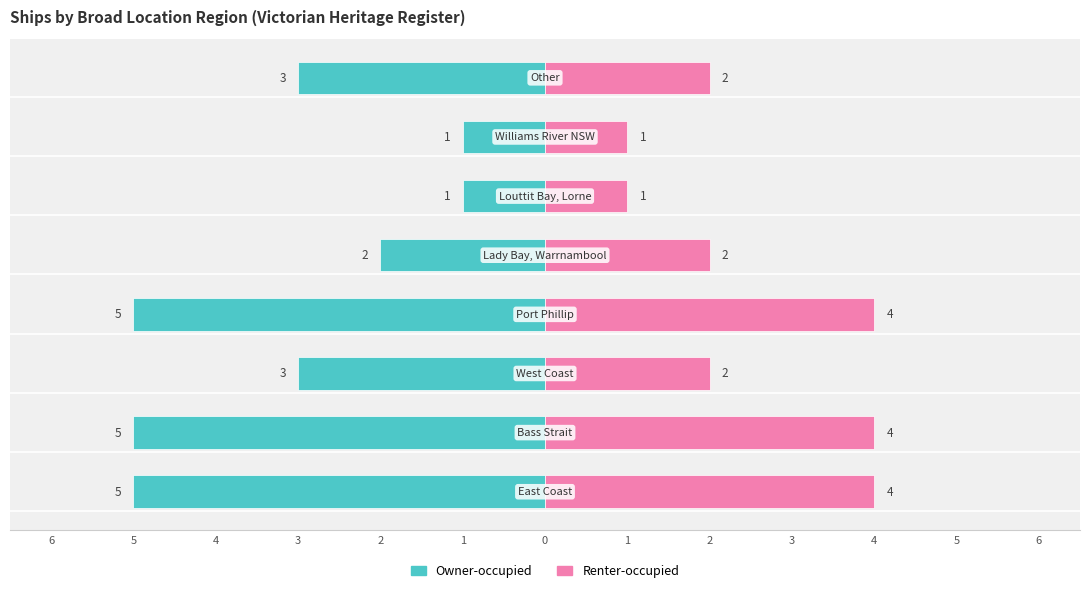

What is the difference between the highest and lowest values at 5?

9